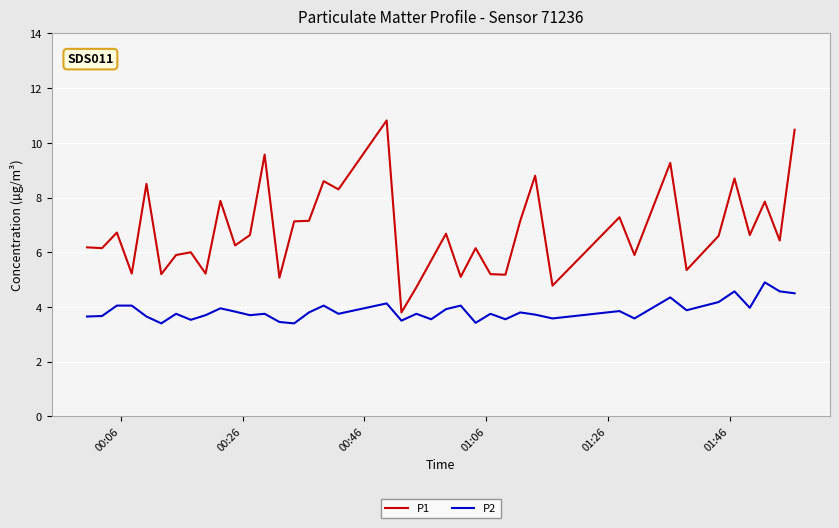

True or false: P2 and P1 cross at least once.

False